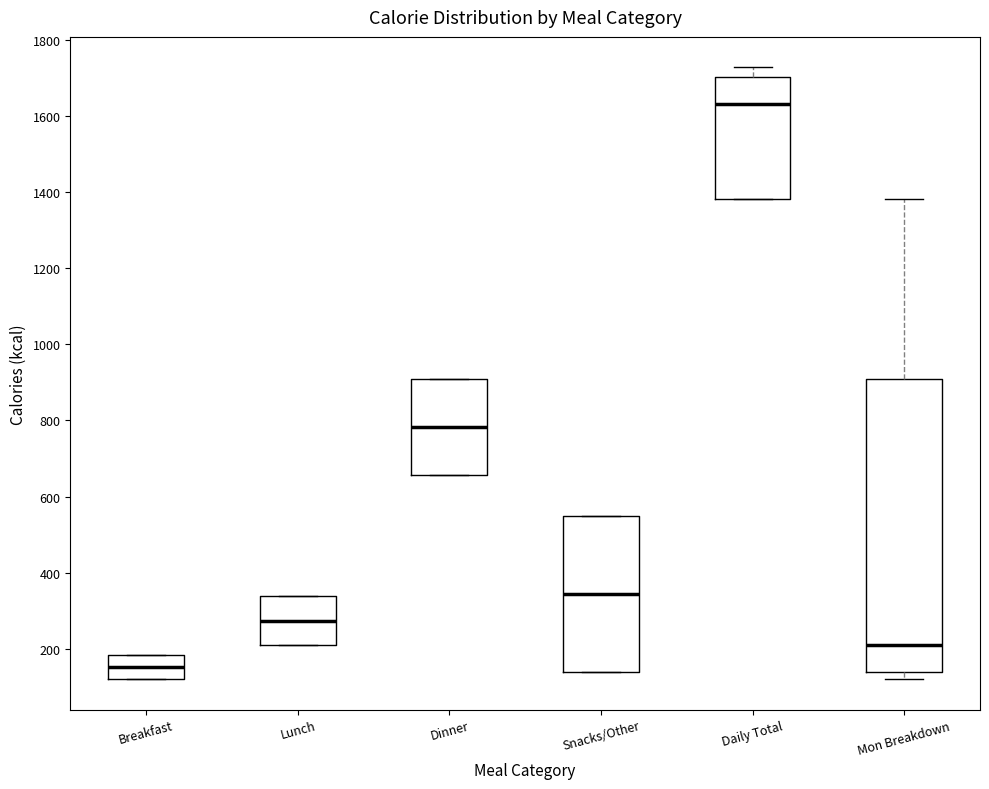

Where is the upper edge of the box for Daily Total on the y-axis? The values are not printed on the chart, so give them approximately, as read against the axis.

1700